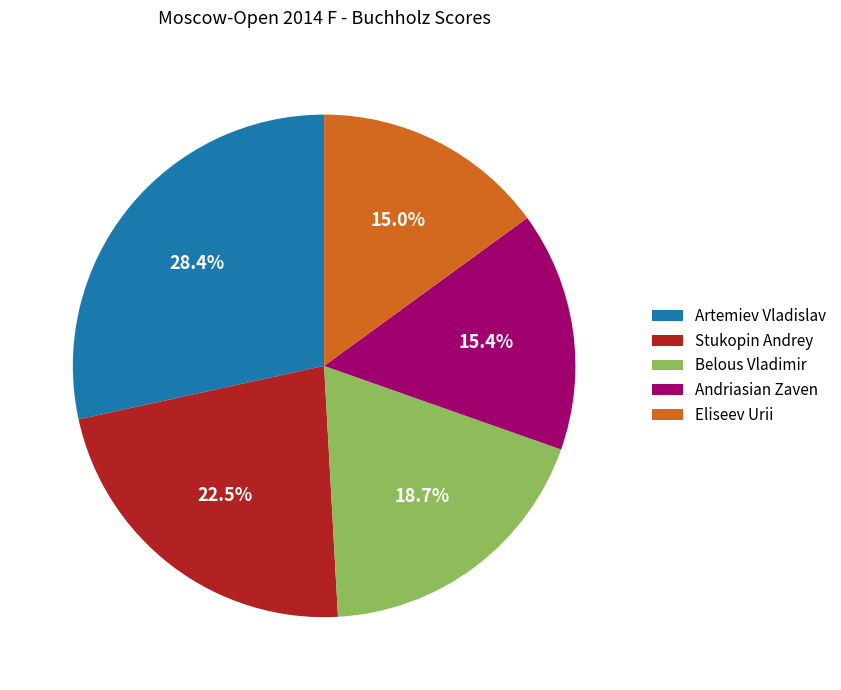

Is there a majority slice in this chart?

No